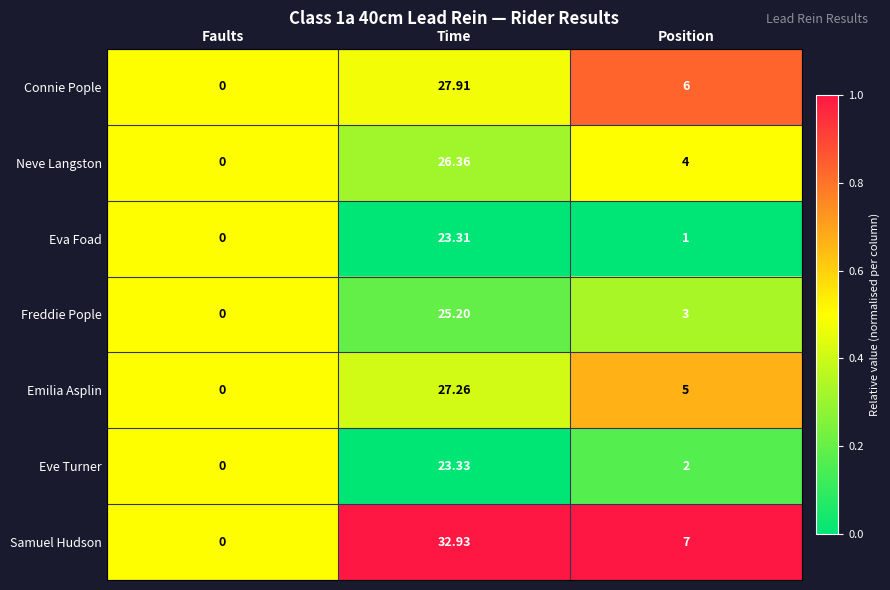

Count the number of data series in this chart.

7